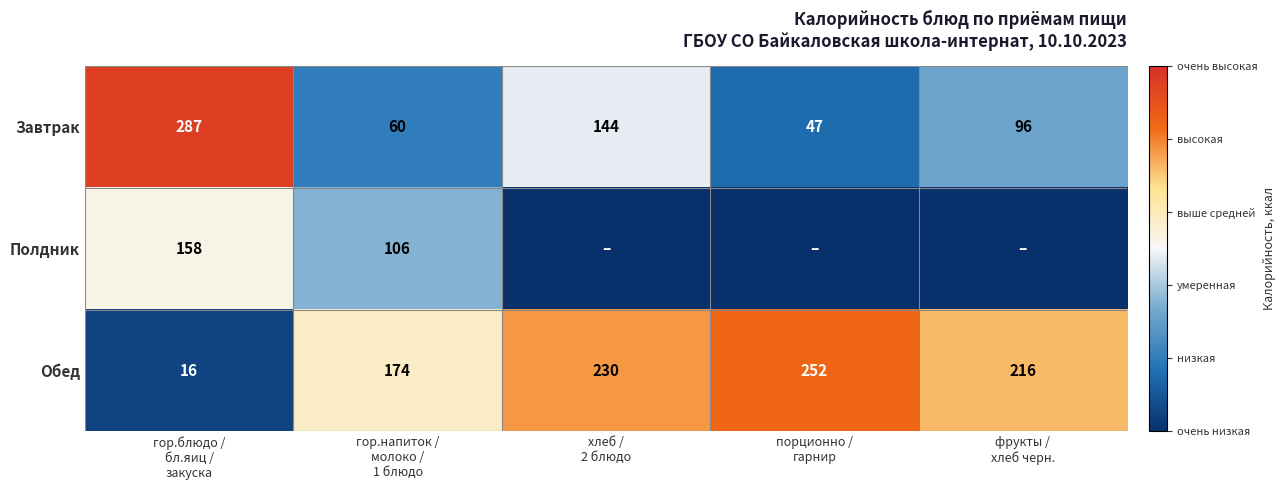

What is the difference between the maximum and minimum values in the Обед series?

236